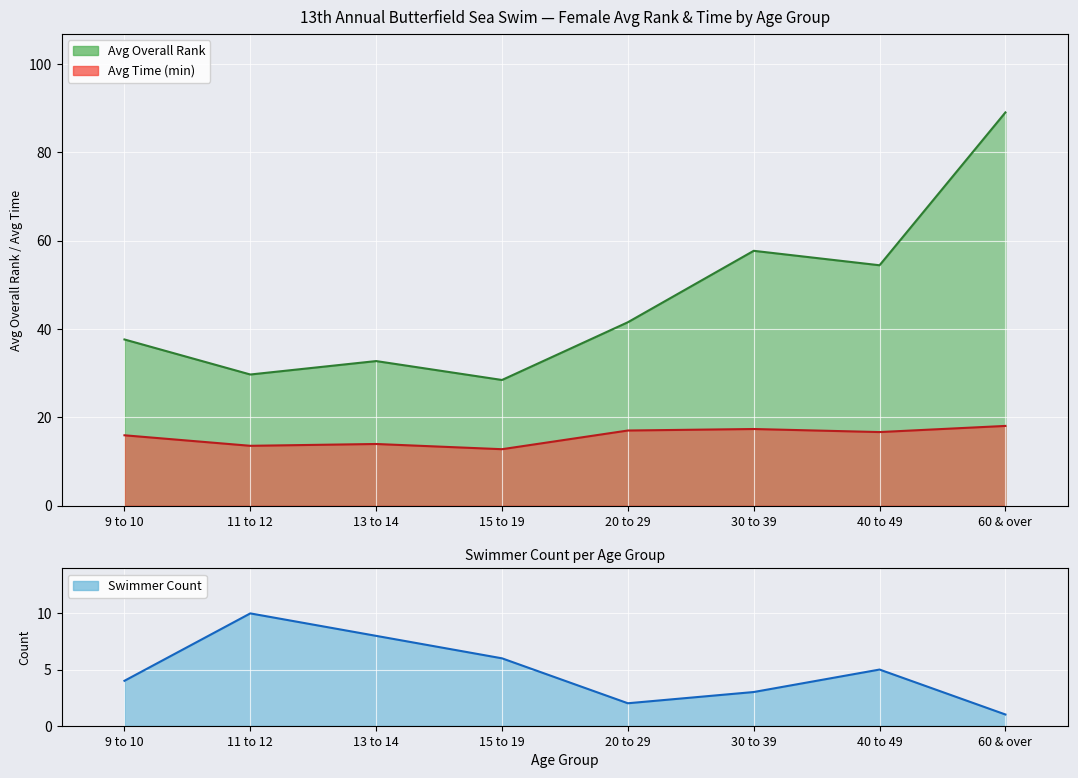

At which category does Avg Overall Rank reach its first local peak?

13 to 14